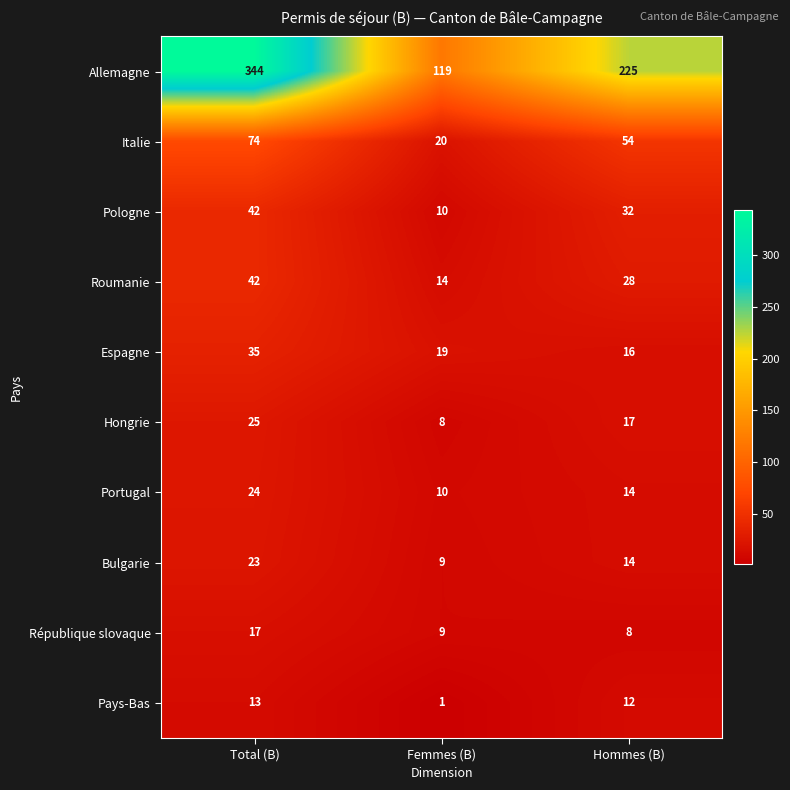

What is the difference between the highest and lowest values at Hommes (B)?

217